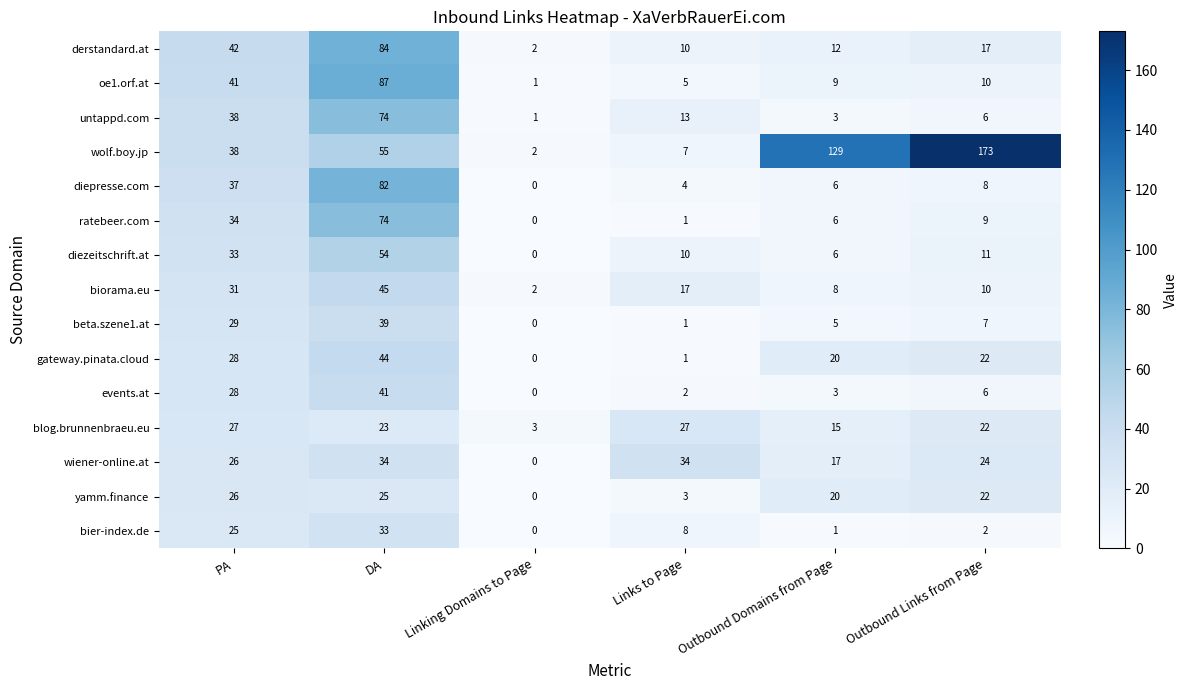

The wolf.boy.jp series shows 2 at Linking Domains to Page. True or false?

True